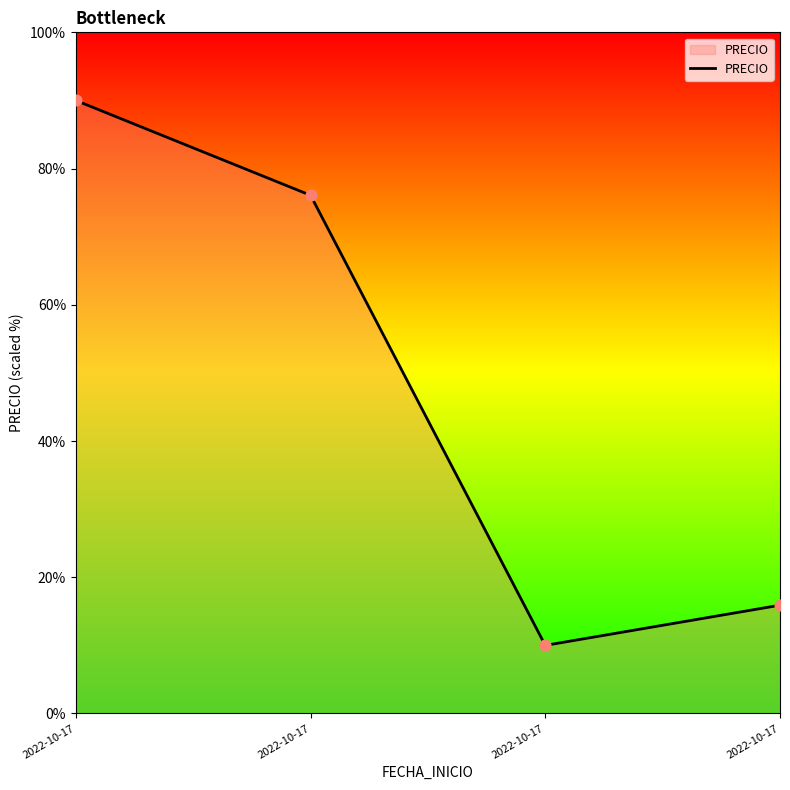

Which has a higher value, 2022-10-17 or 2022-10-17?

2022-10-17